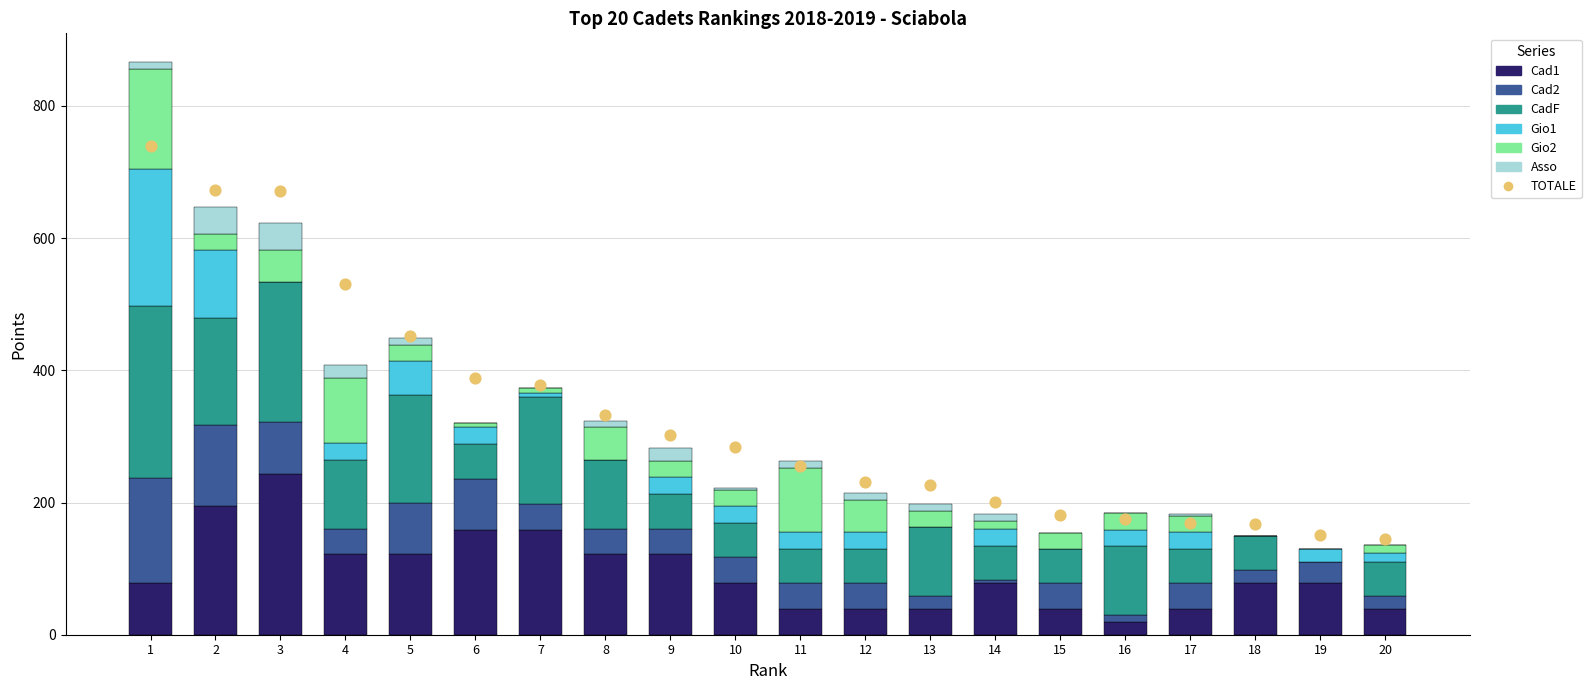

Is the value of Cad2 at 10 greater than the value of Asso at 19?

Yes